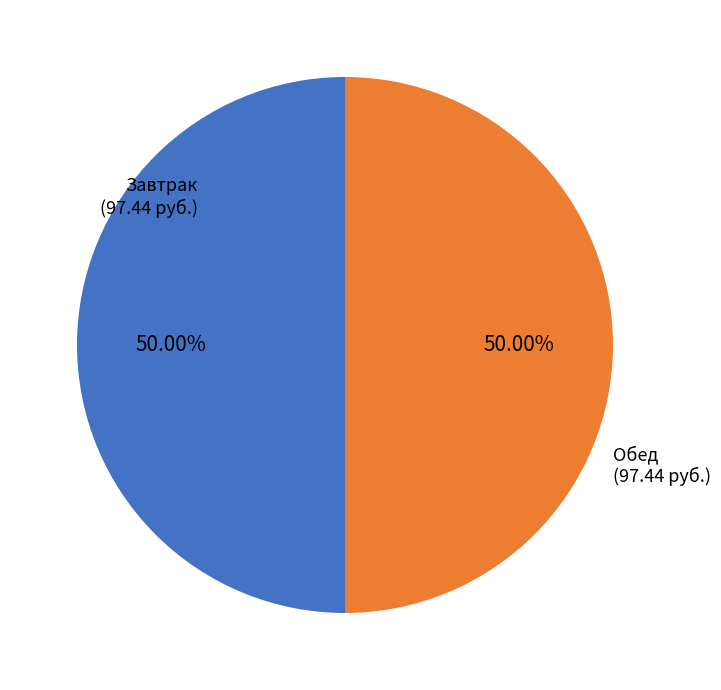

What is the ratio of the value at Обед to the value at Завтрак?

1.0